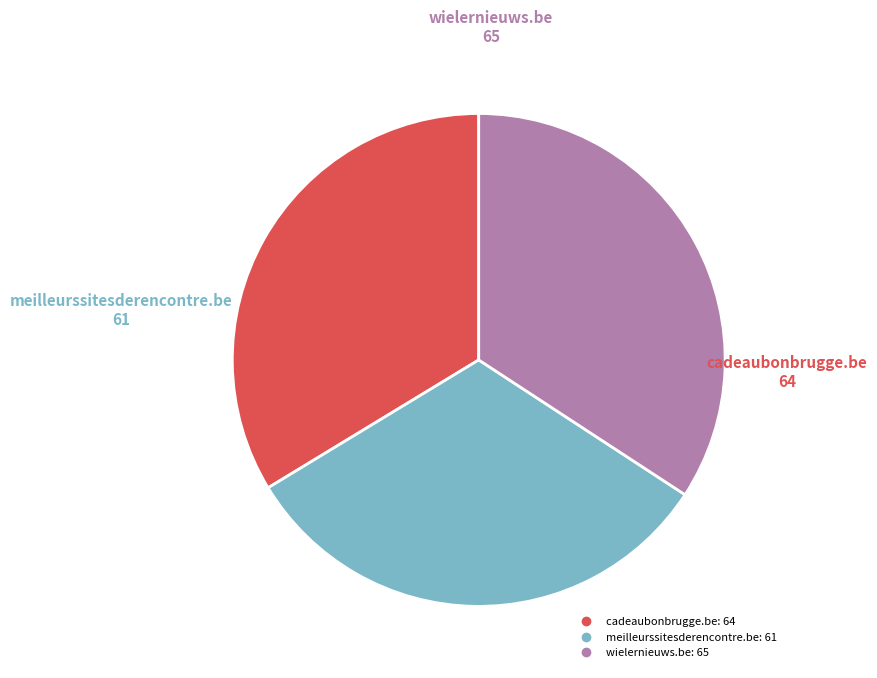

Is it true that meilleurssitesderencontre.be is 21% of the pie?

False